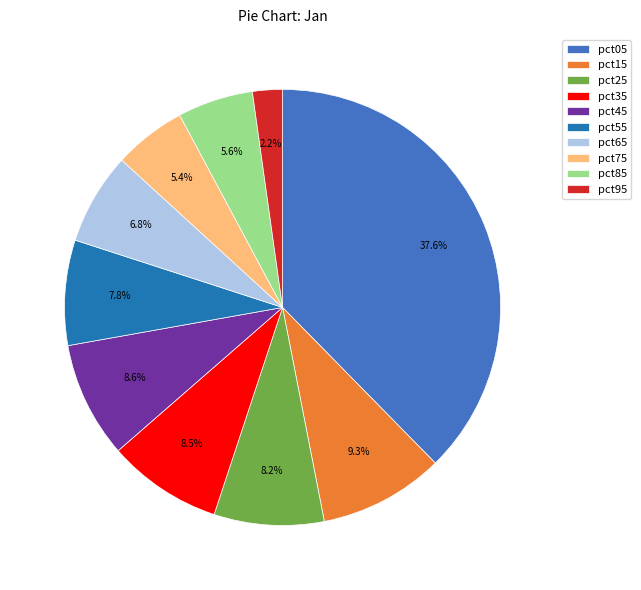

Is there any slice that represents more than half of the pie?

No